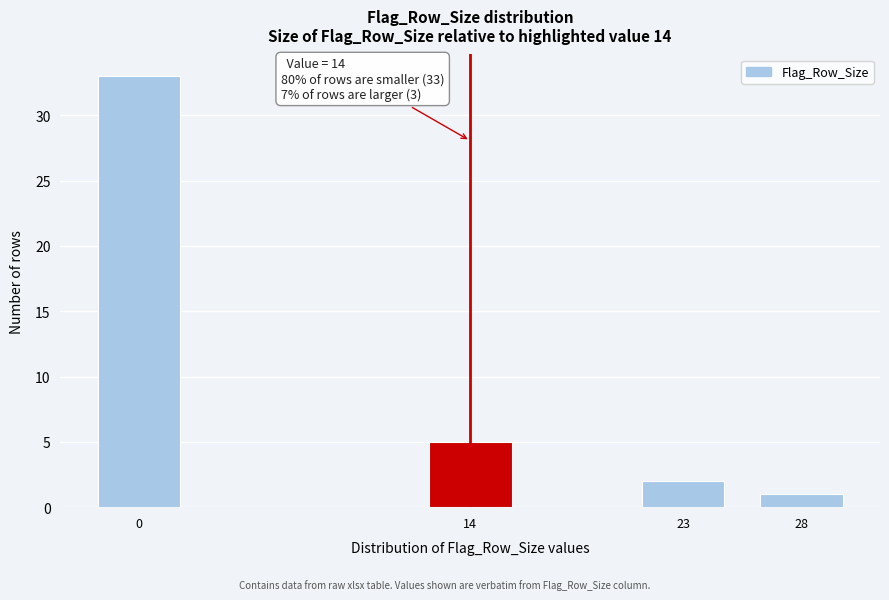

Reading left to right, what are all the values shown in this chart?

33	5	2	1